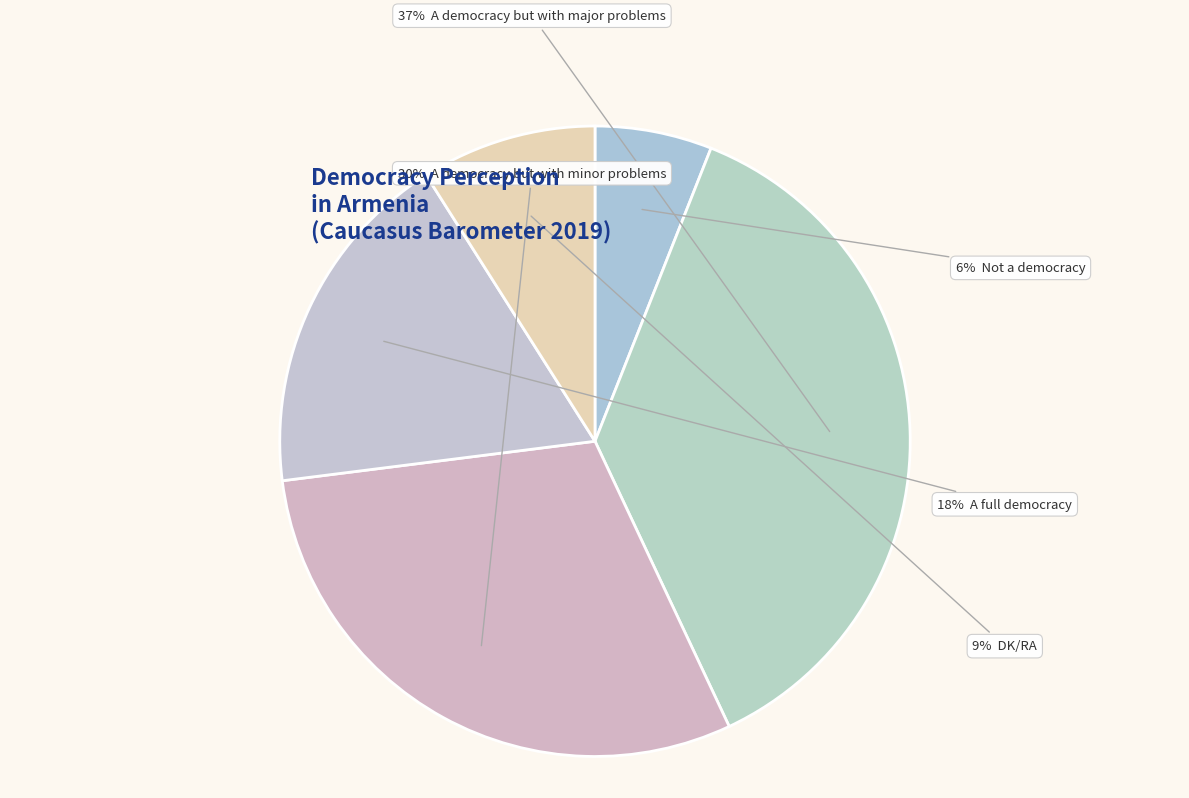

How many segments does this pie chart have?

5